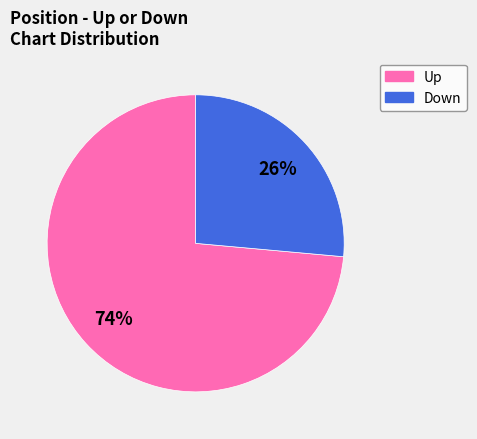

How many segments does this pie chart have?

2